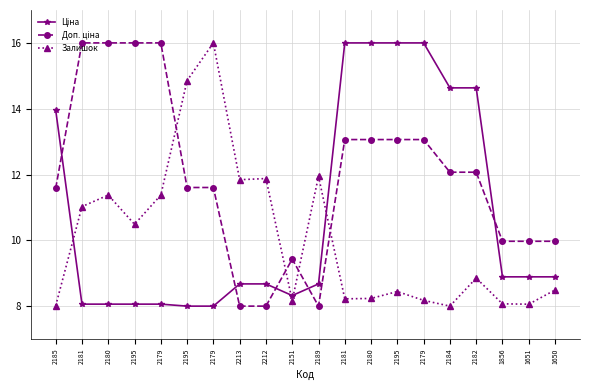

Rank the categories by Доп. ціна value from lowest to highest.

2213, 2212, 2189, 2151, 1856, 1651, 1650, 2185, 2195, 2179, 2184, 2182, 2181, 2180, 2195, 2179, 2181, 2180, 2195, 2179